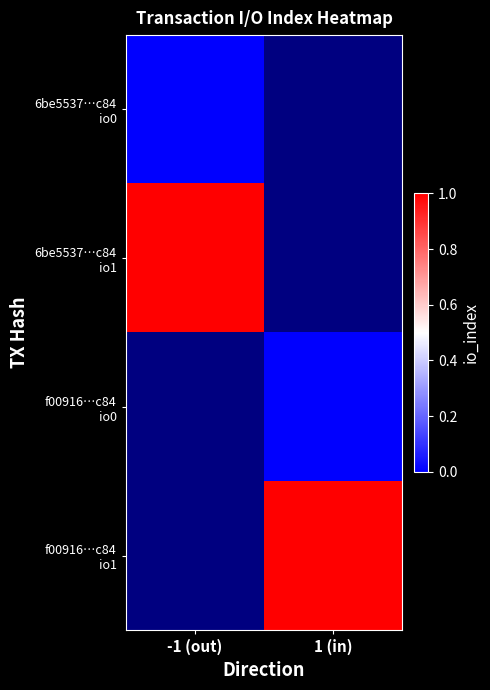

At how many categories does at least one series exceed 0?

2